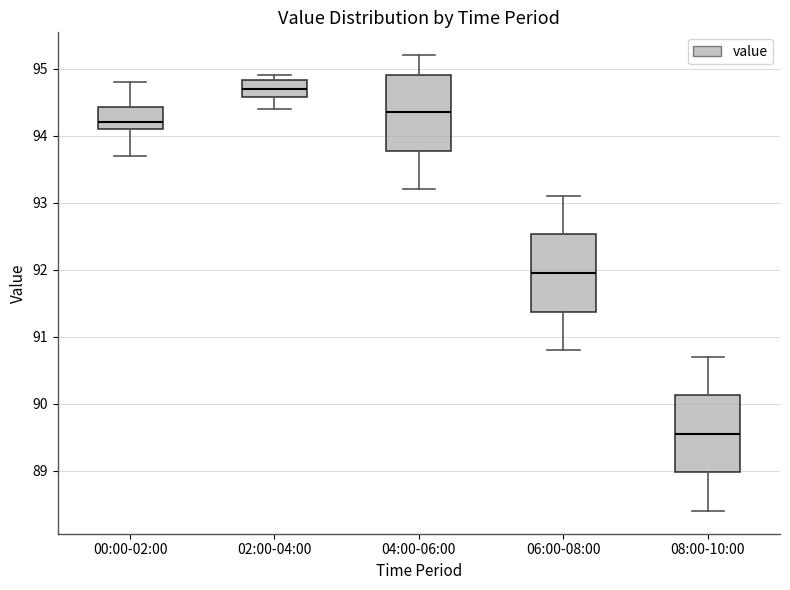

Reading left to right, read every box against the y-axis: the position of its median line, the range the box covers, and the ends of its whiskers. The values are not printed on the chart, so give them approximately, as read against the axis.

00:00-02:00: median 94.2, box 94.1 to 94.4, whiskers 93.7 to 94.8
02:00-04:00: median 94.7, box 94.6 to 94.8, whiskers 94.4 to 94.9
04:00-06:00: median 94.4, box 93.8 to 94.9, whiskers 93.2 to 95.2
06:00-08:00: median 92.0, box 91.4 to 92.5, whiskers 90.8 to 93.1
08:00-10:00: median 89.6, box 89.0 to 90.1, whiskers 88.4 to 90.7